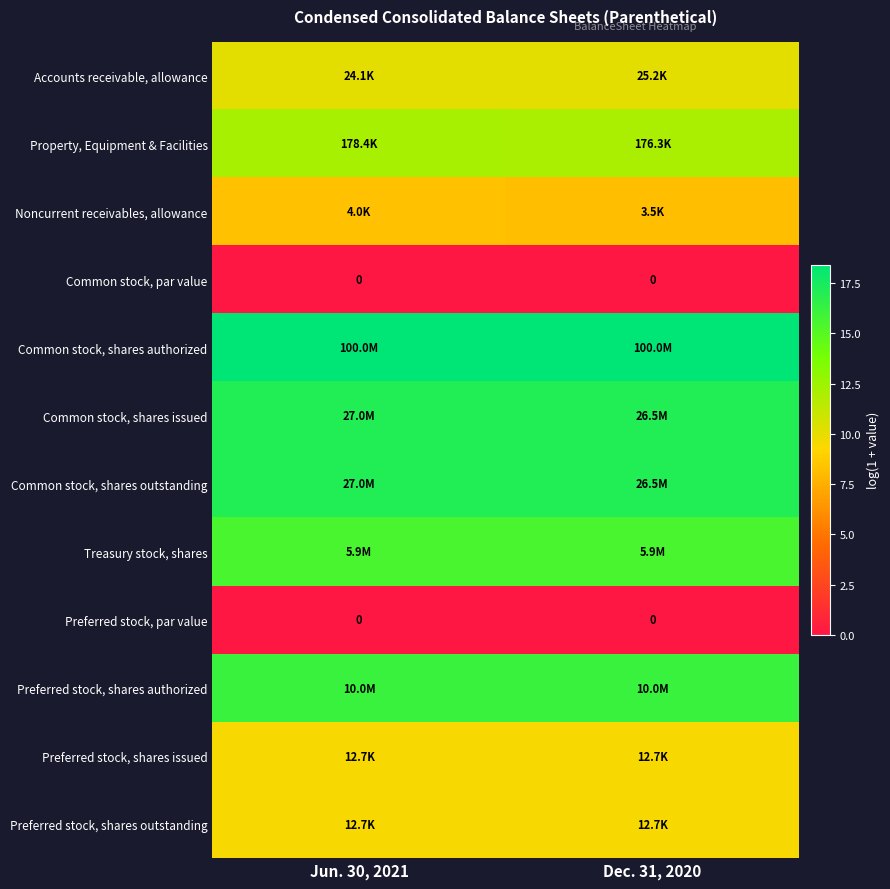

Which series has the largest total across all categories?

Common stock, shares authorized